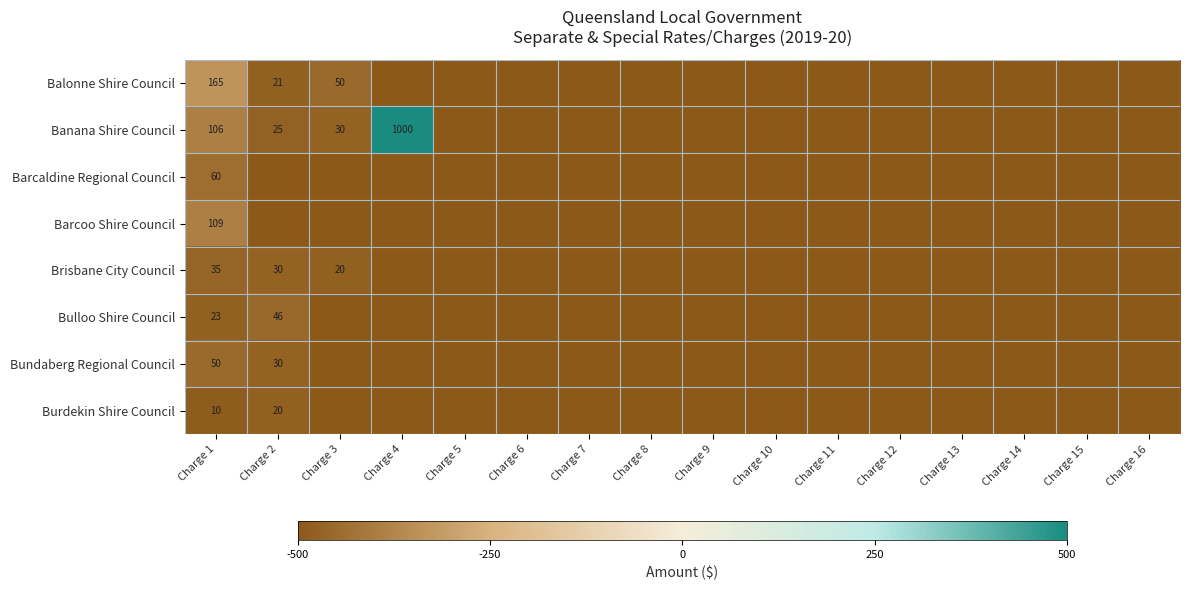

The value of Burdekin Shire Council at Charge 1 is 10.0. True or false?

True